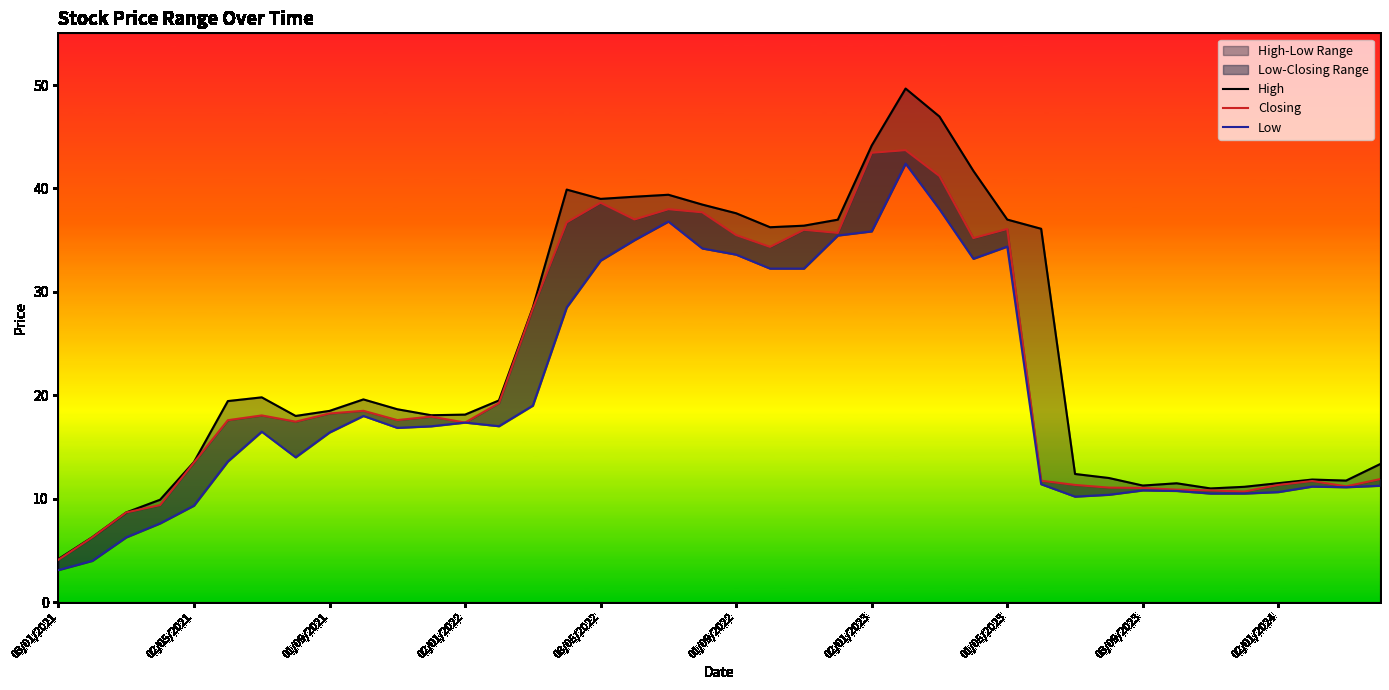

What is the highest value of the Closing series?

43.7